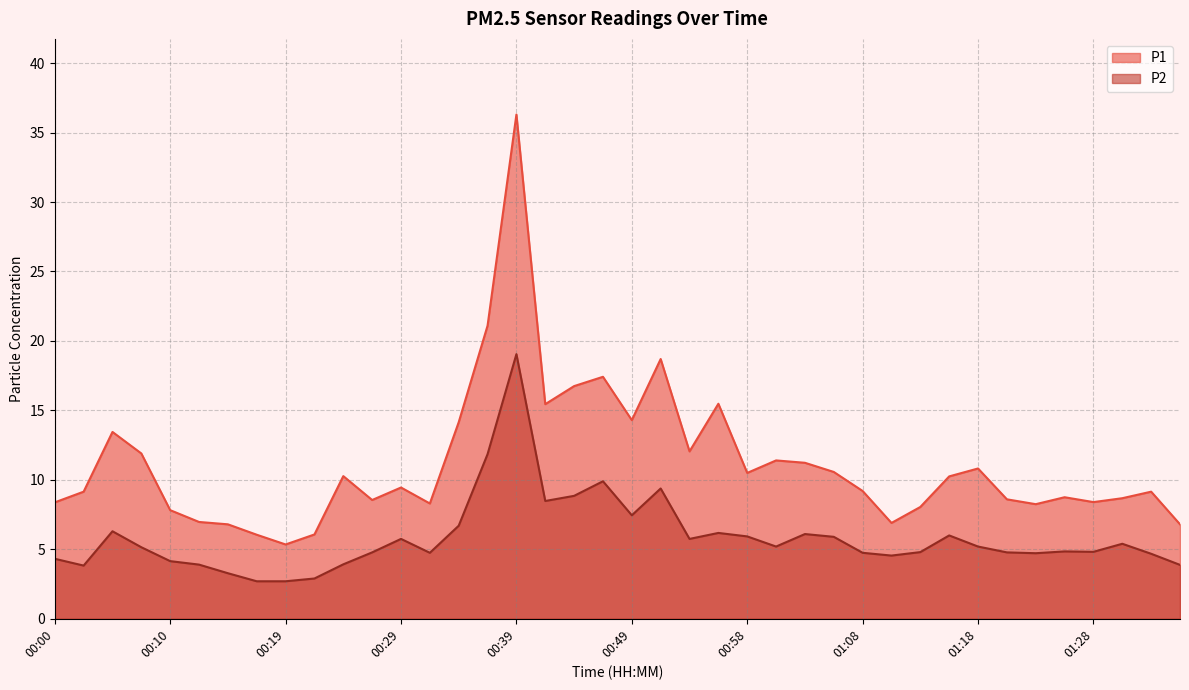

Rank the series at 00:12 from highest to lowest value.

P1, P2